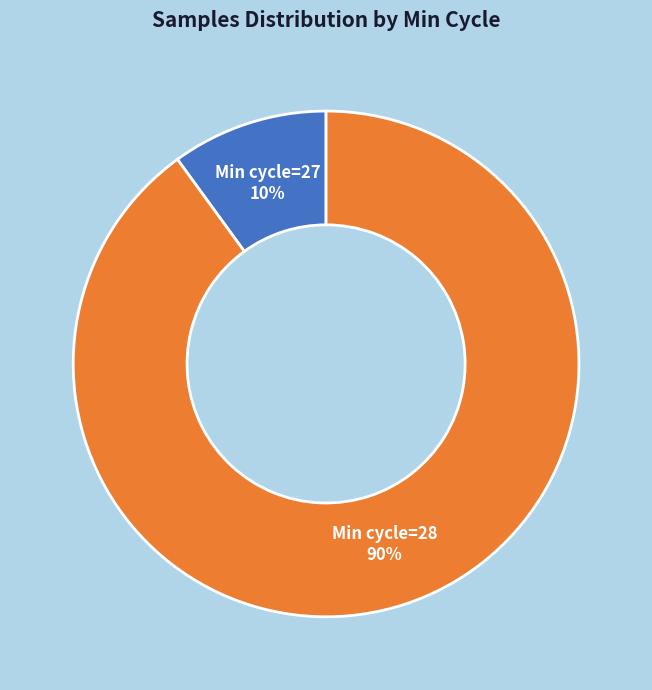

Is there any slice that represents more than half of the pie?

Yes